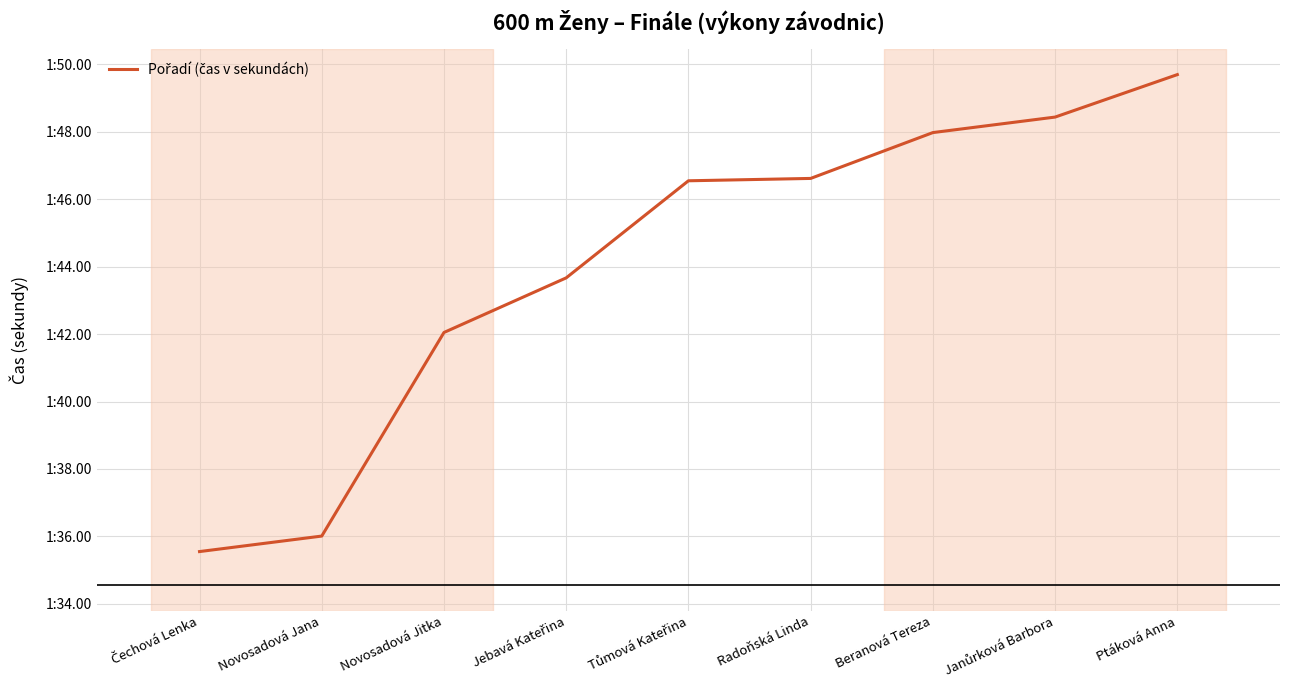

What is the maximum value shown in the chart?

109.7